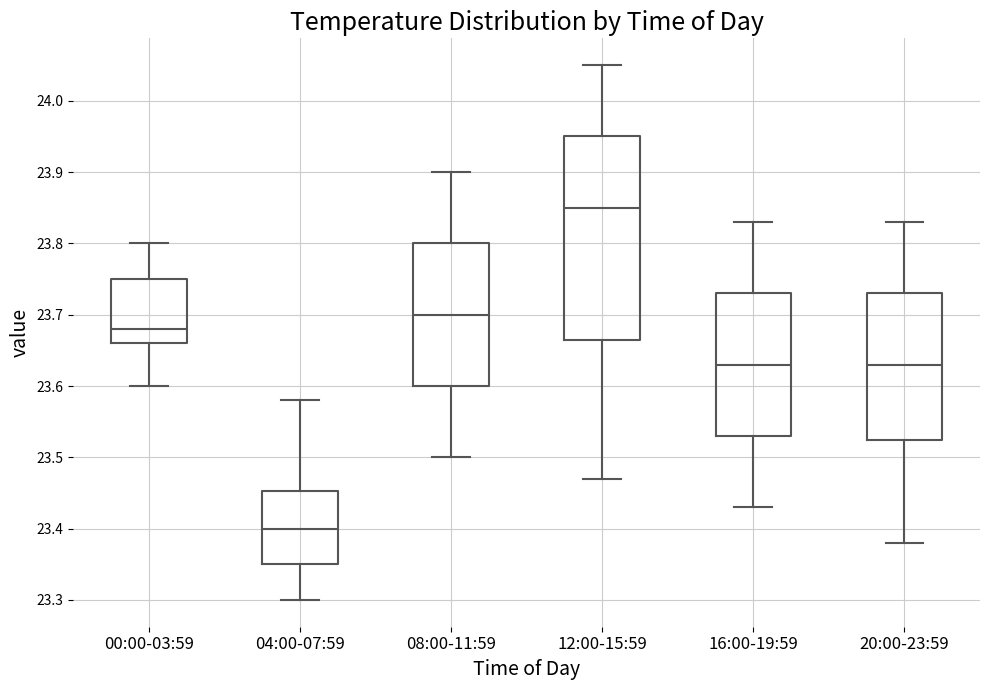

Reading left to right, transcribe this box plot: for each box, give where its median line is, the range the box spans, and where its two whiskers end, as read against the y-axis. The values are not printed on the chart, so give them approximately, as read against the axis.

00:00-03:59: median 23.68, box 23.66 to 23.75, whiskers 23.60 to 23.80
04:00-07:59: median 23.40, box 23.35 to 23.45, whiskers 23.30 to 23.58
08:00-11:59: median 23.70, box 23.60 to 23.80, whiskers 23.50 to 23.90
12:00-15:59: median 23.85, box 23.67 to 23.95, whiskers 23.47 to 24.05
16:00-19:59: median 23.63, box 23.53 to 23.73, whiskers 23.43 to 23.83
20:00-23:59: median 23.63, box 23.53 to 23.73, whiskers 23.38 to 23.83